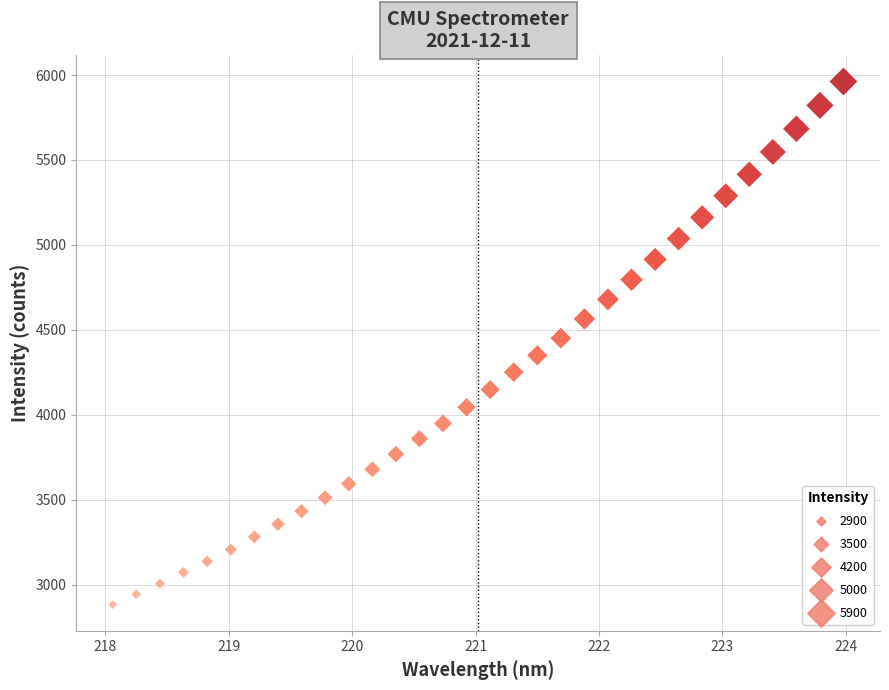

What is the range of Y values (max minus min)?

3080.3